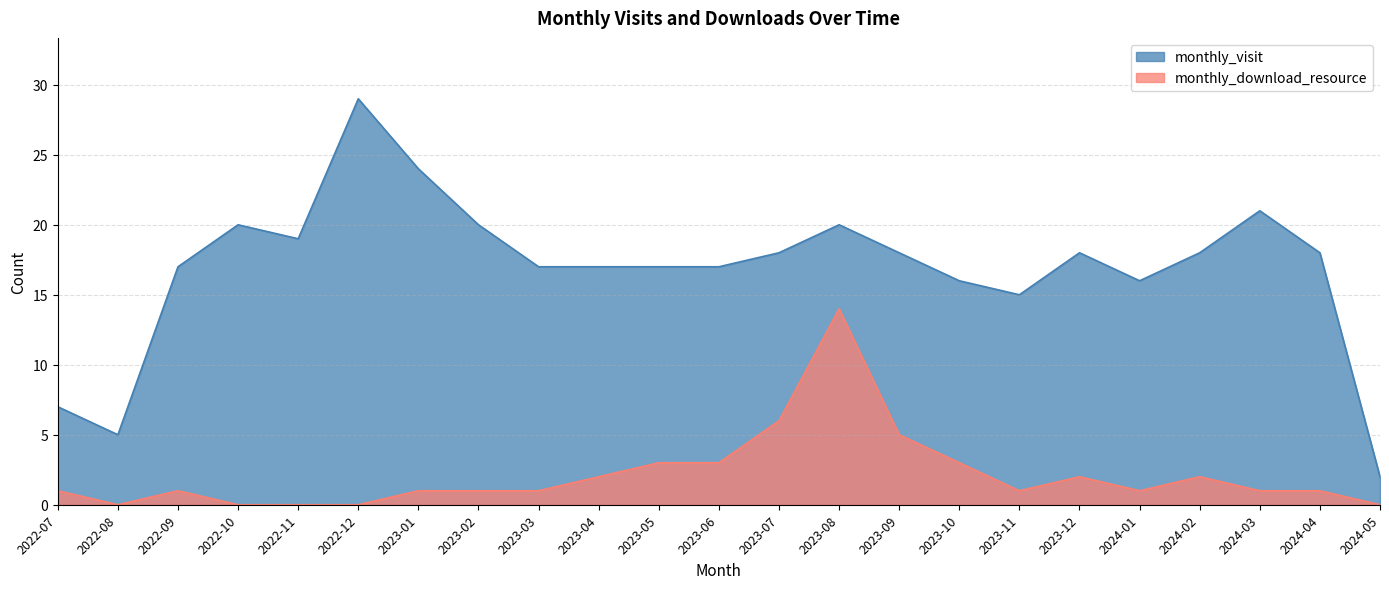

Is it true that monthly_download_resource equals 1 at 2023-06?

False